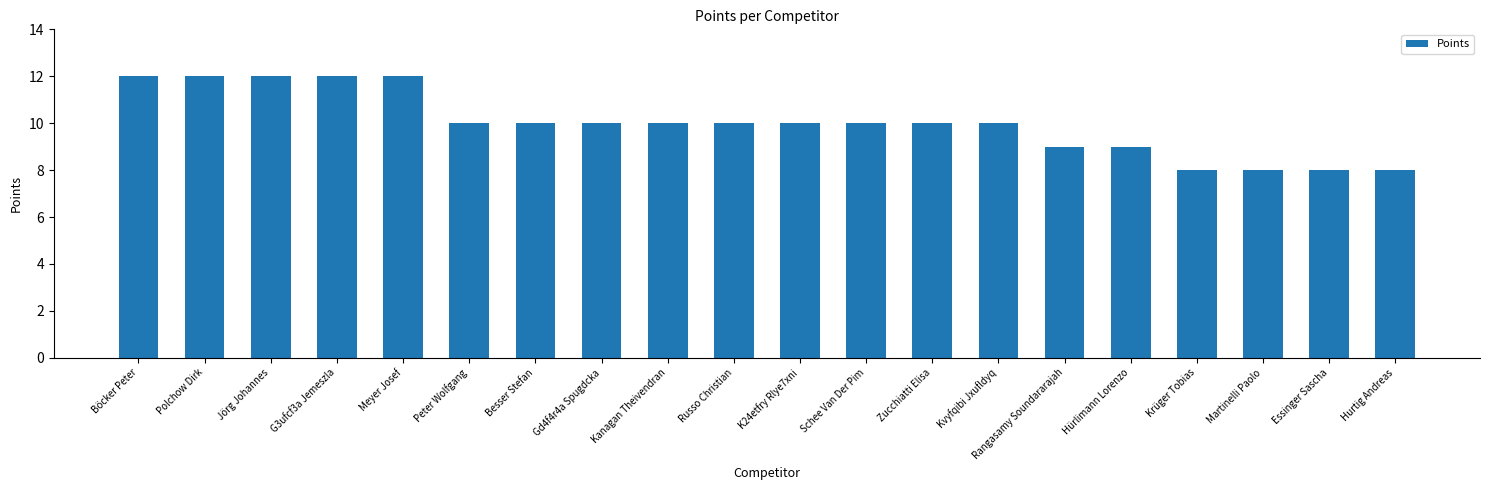

Is it true that the value at Schee Van Der Pim is 10?

True